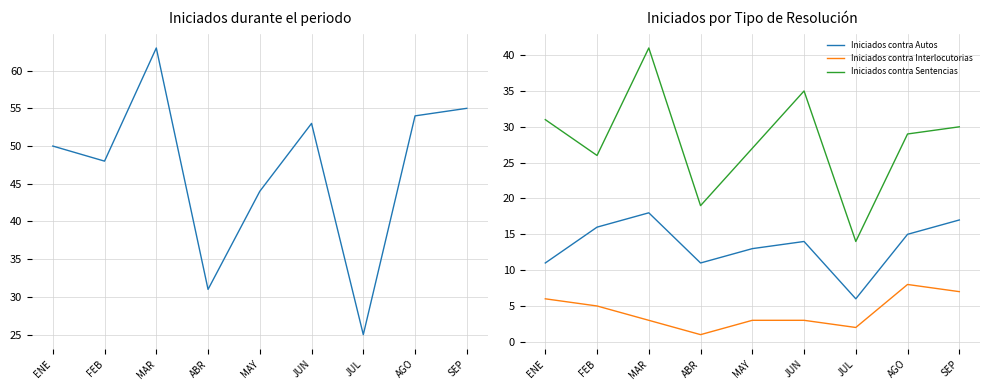

Reading left to right, transcribe all the data shown in this chart.

Iniciados durante el periodo: ENE=50	FEB=48	MAR=63	ABR=31	MAY=44	JUN=53	JUL=25	AGO=54	SEP=55
Iniciados contra Autos: ENE=11	FEB=16	MAR=18	ABR=11	MAY=13	JUN=14	JUL=6	AGO=15	SEP=17
Iniciados contra Interlocutorias: ENE=6	FEB=5	MAR=3	ABR=1	MAY=3	JUN=3	JUL=2	AGO=8	SEP=7
Iniciados contra Sentencias: ENE=31	FEB=26	MAR=41	ABR=19	MAY=27	JUN=35	JUL=14	AGO=29	SEP=30